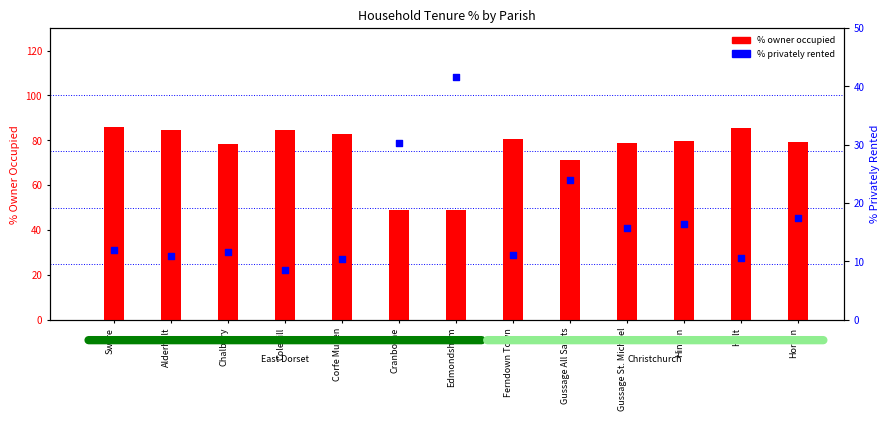

Which series has the widest spread of Y values?

% owner occupied